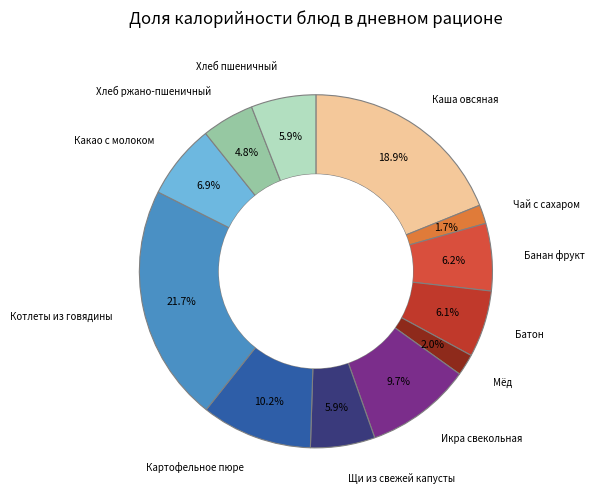

To the nearest percent, what is the average slice percentage?

8%